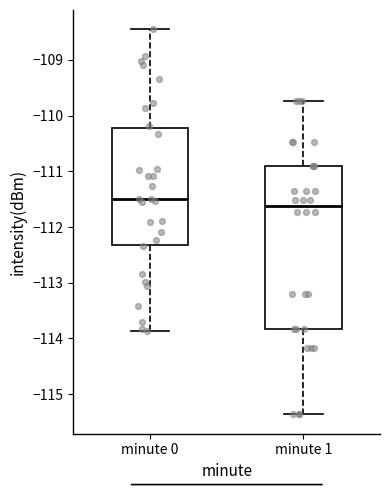

Reading left to right, transcribe this box plot: for each box, give where its median line is, the range the box spans, and where its two whiskers end, as read against the y-axis. The values are not printed on the chart, so give them approximately, as read against the axis.

minute 0: median -111.5, box -112.3 to -110.2, whiskers -113.9 to -108.5
minute 1: median -111.6, box -113.8 to -110.9, whiskers -115.4 to -109.7